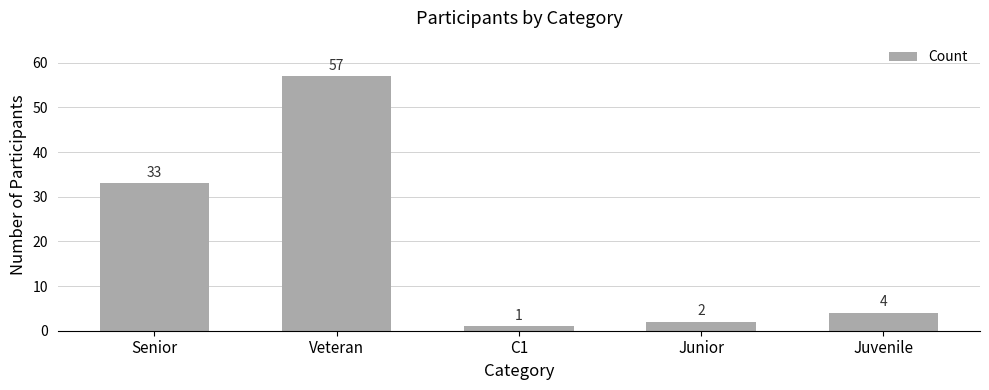

What is the label of the 4th bar from the left?

Junior